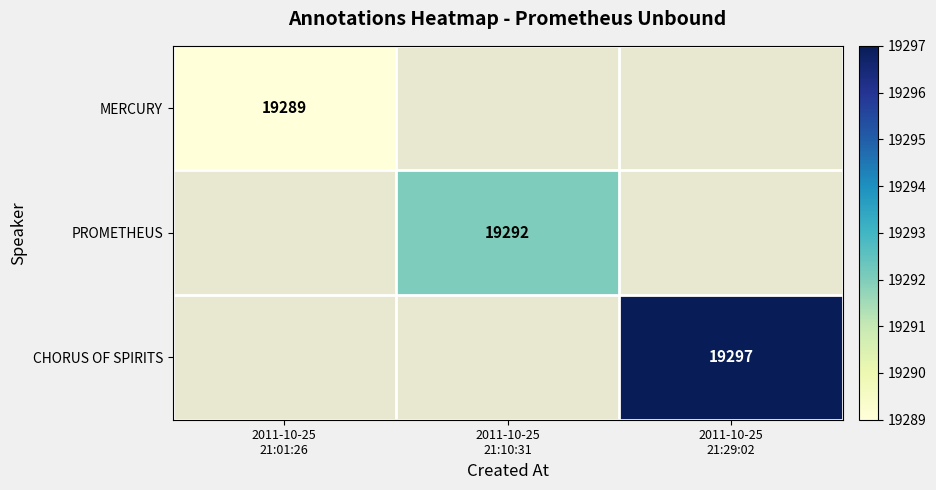

What is the maximum value shown in the chart?

19297.0